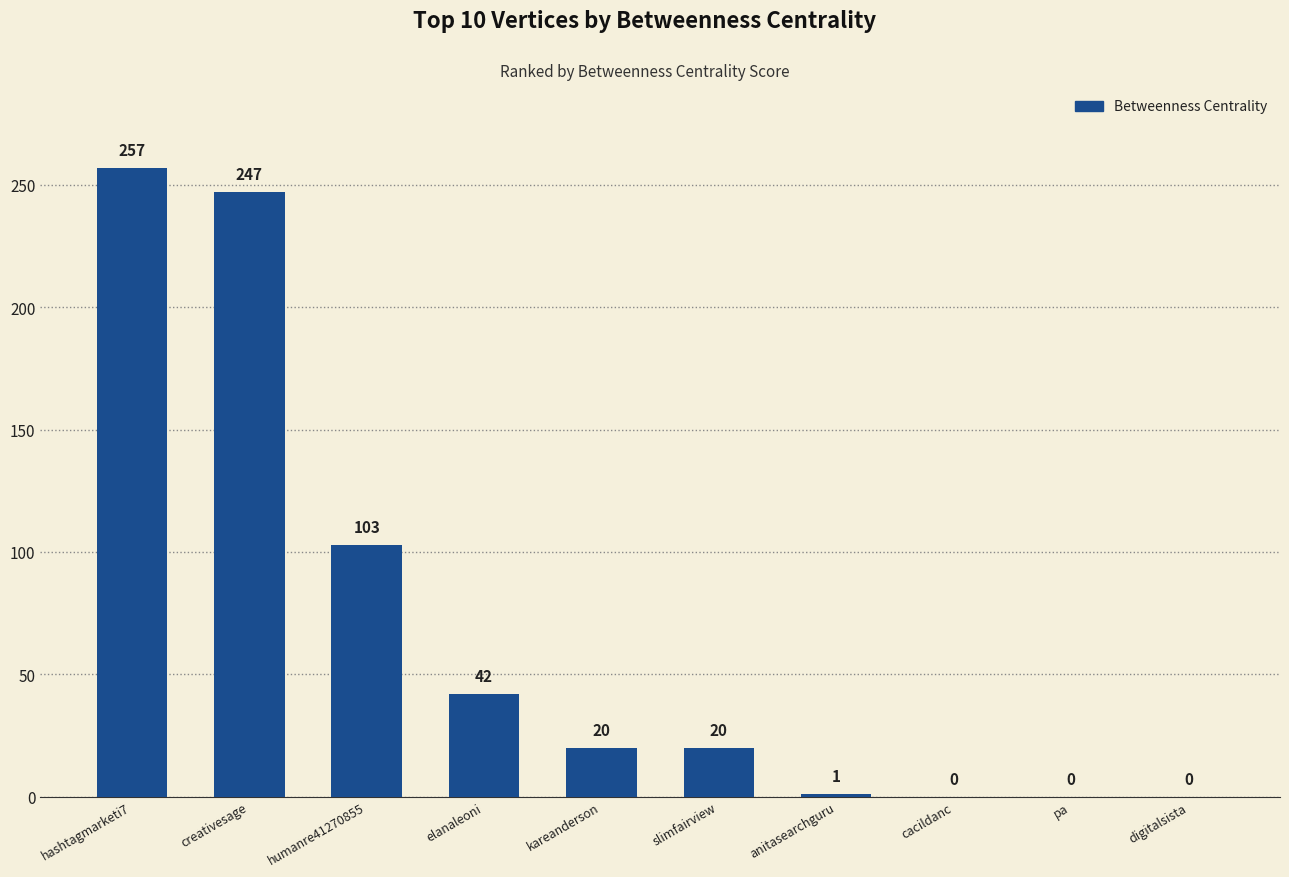

Which category has the highest value across all series?

hashtagmarketi7